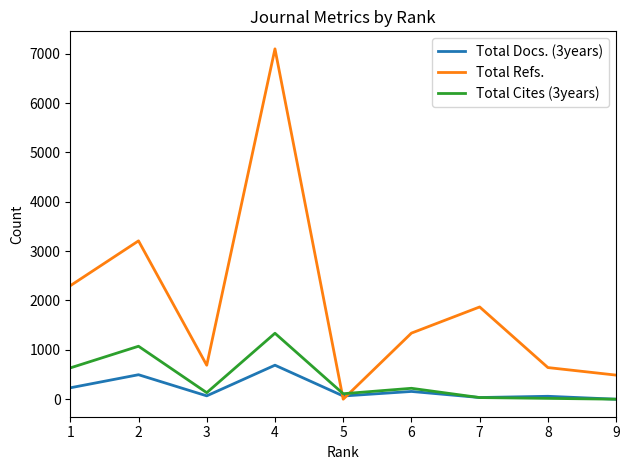

True or false: Total Cites (3years) has more than 1 points higher than both neighbors.

True